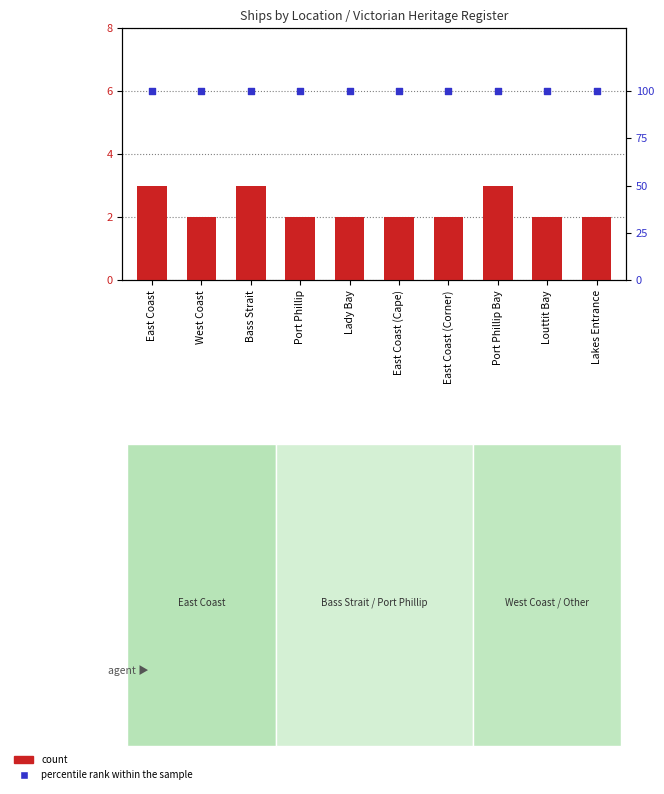

Which series contains the highest Y value?

percentile rank within the sample